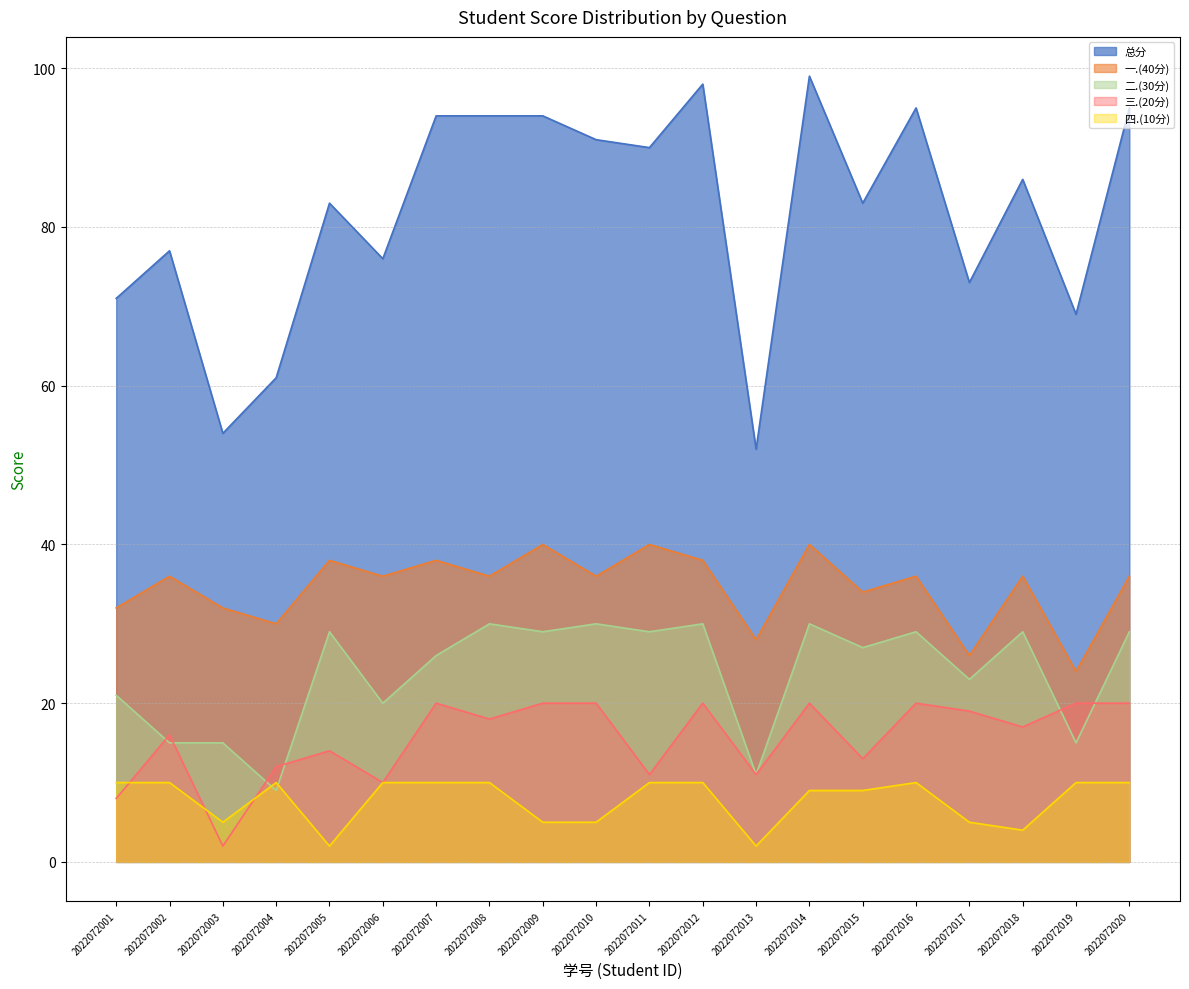

What value does the 总分 series have at 2022072011?

90